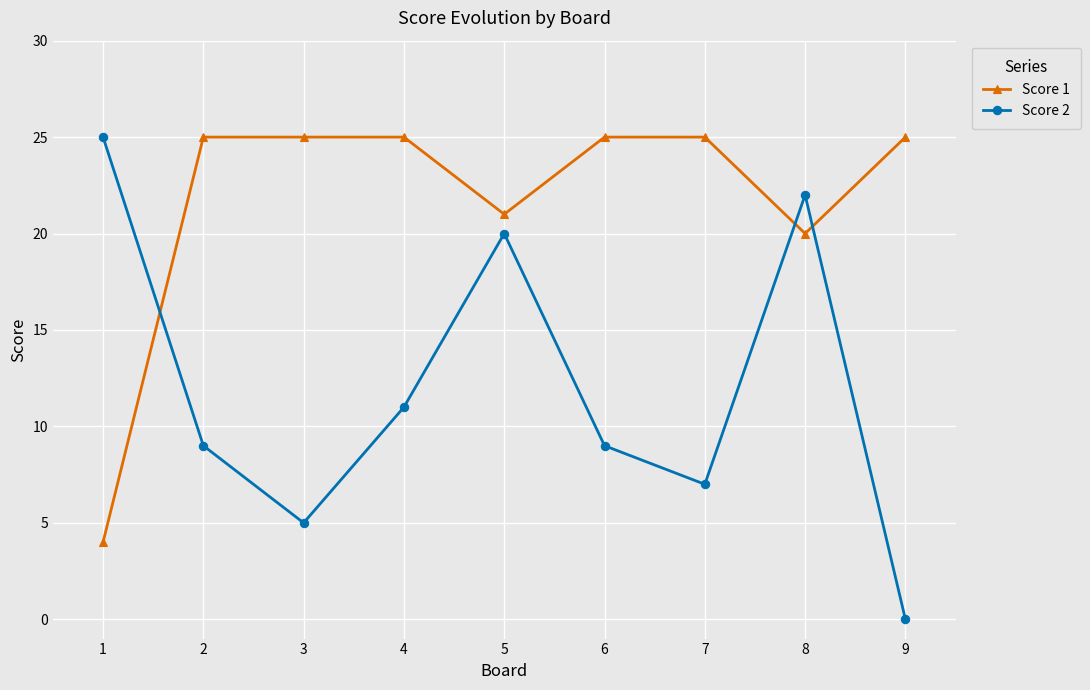

The Score 1 series shows 35 at 8. True or false?

False